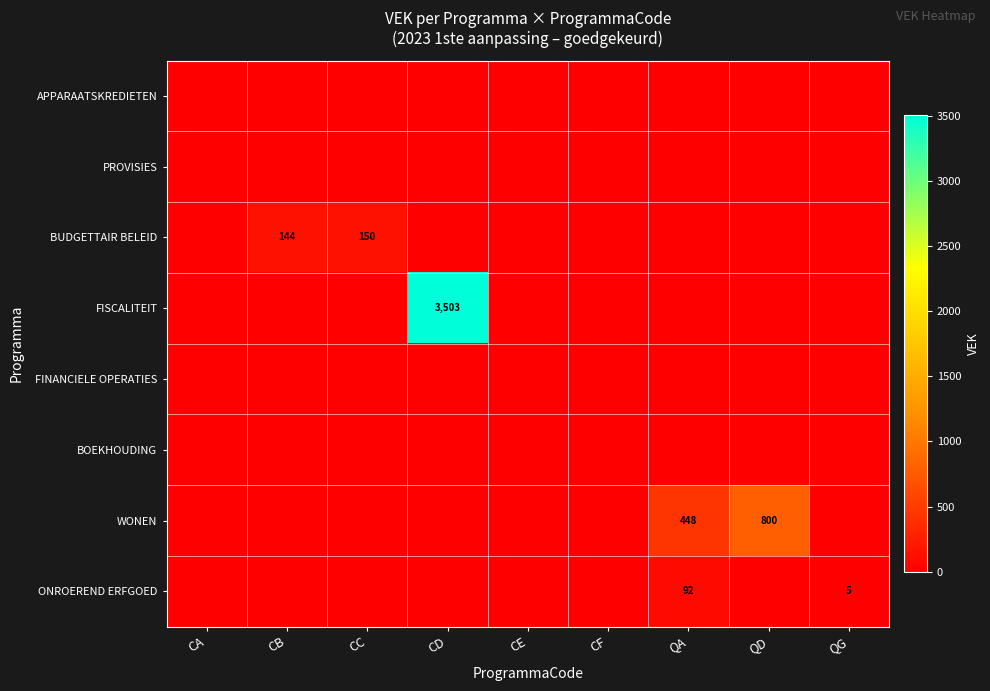

At which category does the chart reach its minimum across all series?

CA